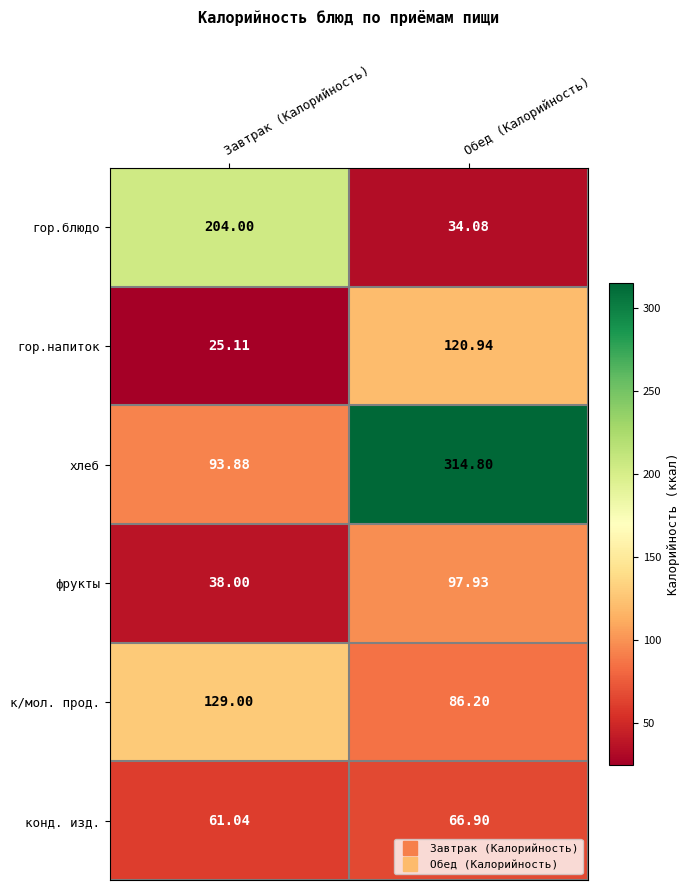

At which label is конд. изд. closest to 63?

Завтрак (Калорийность)